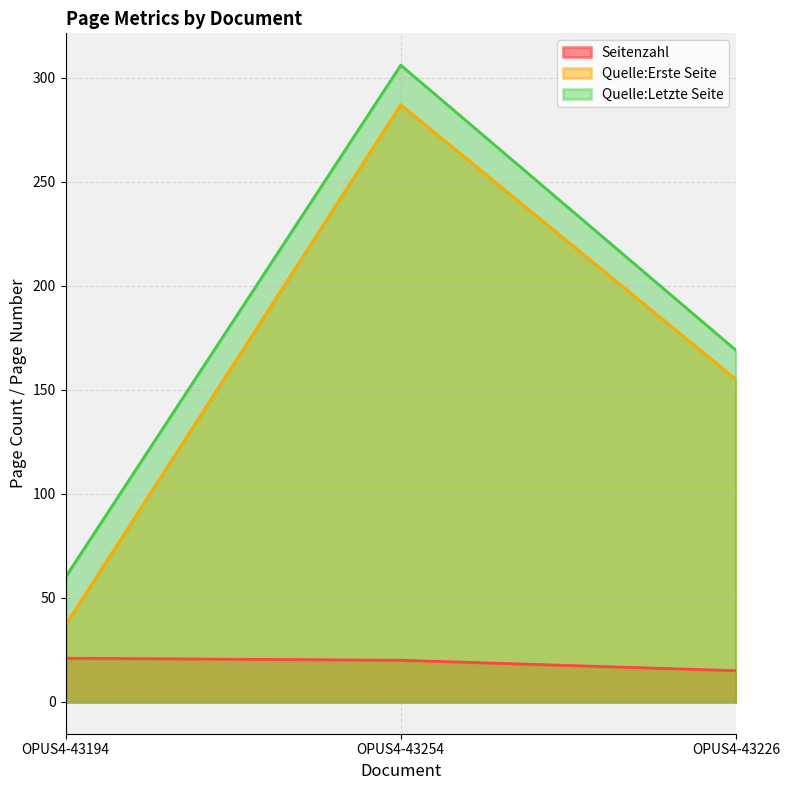

What is the total value across all series at OPUS4-43194?

118